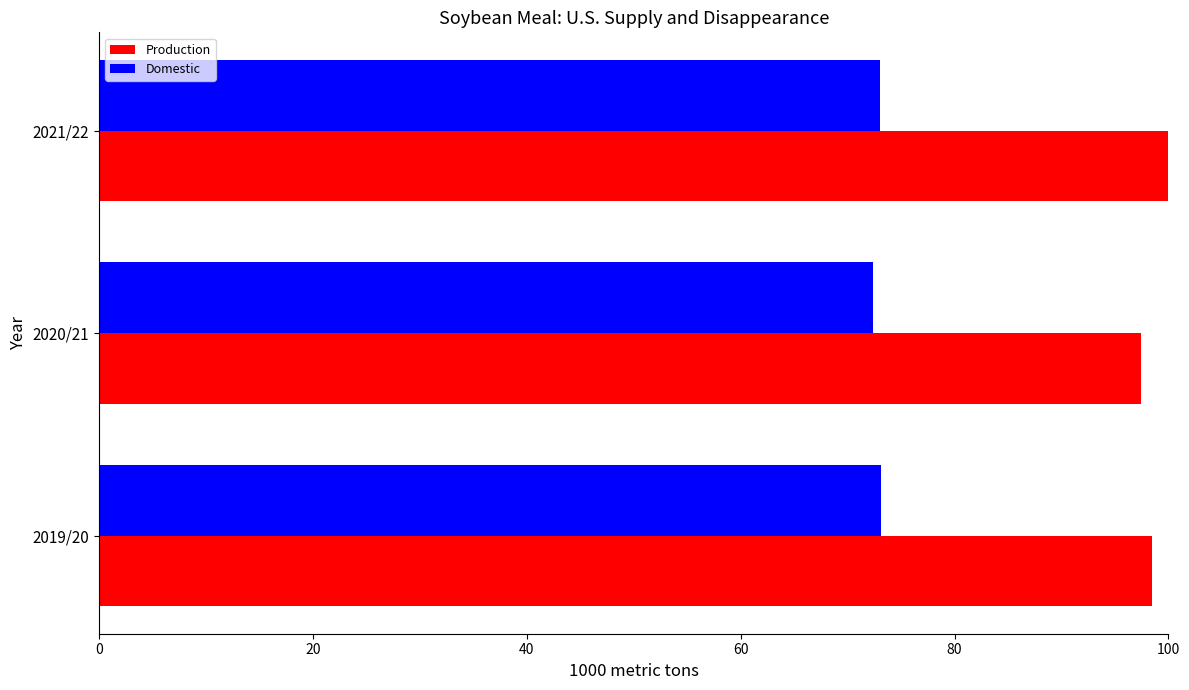

What is the total value across all series at 2019/20?

171.6